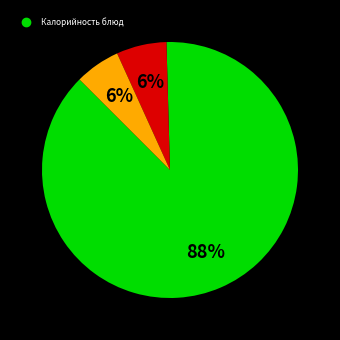

How many segments does this pie chart have?

3